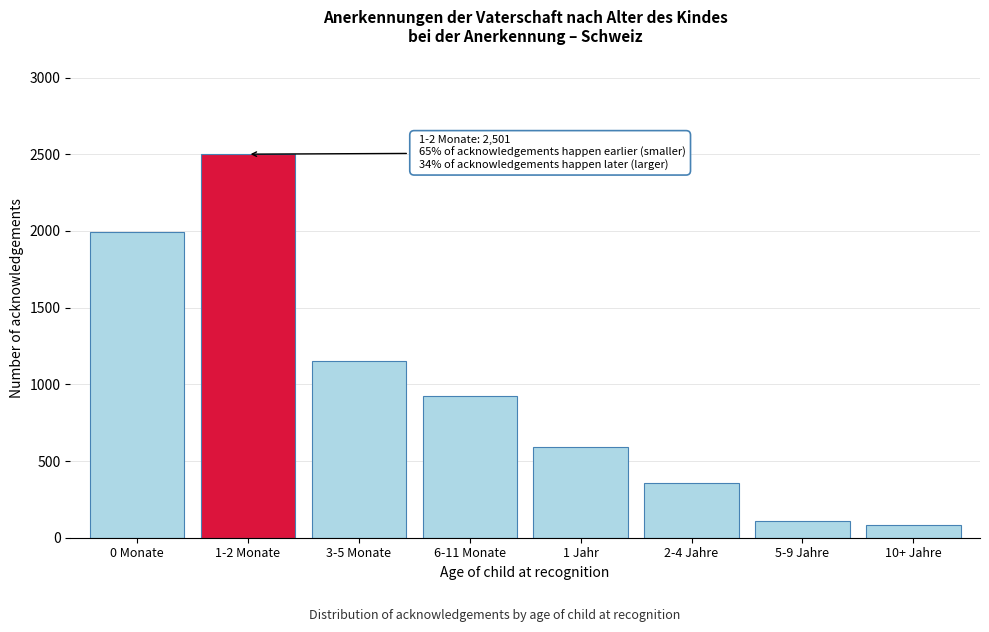

Reading right to left, list all the values displayed in this chart.

10+ Jahre=83	5-9 Jahre=110	2-4 Jahre=354	1 Jahr=593	6-11 Monate=926	3-5 Monate=1151	1-2 Monate=2501	0 Monate=1996